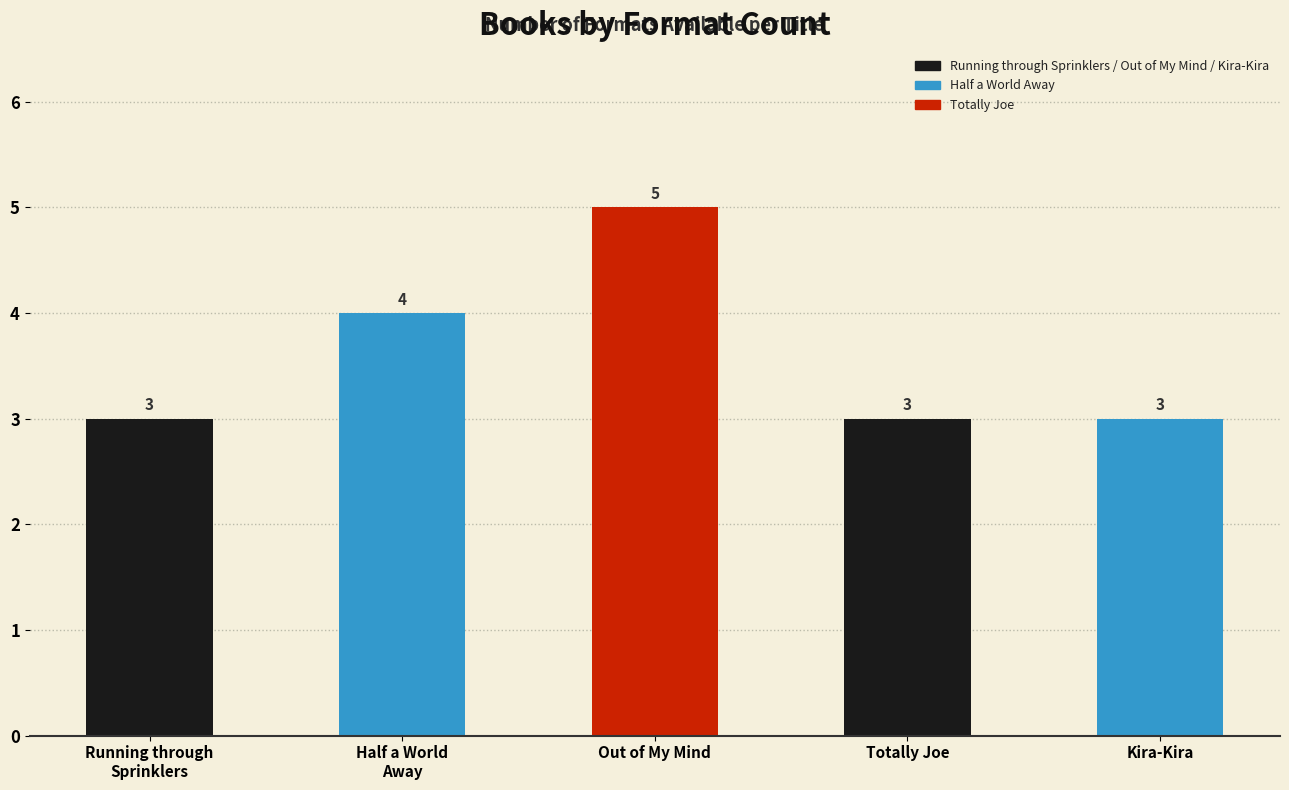

What is the sum of all values?

18